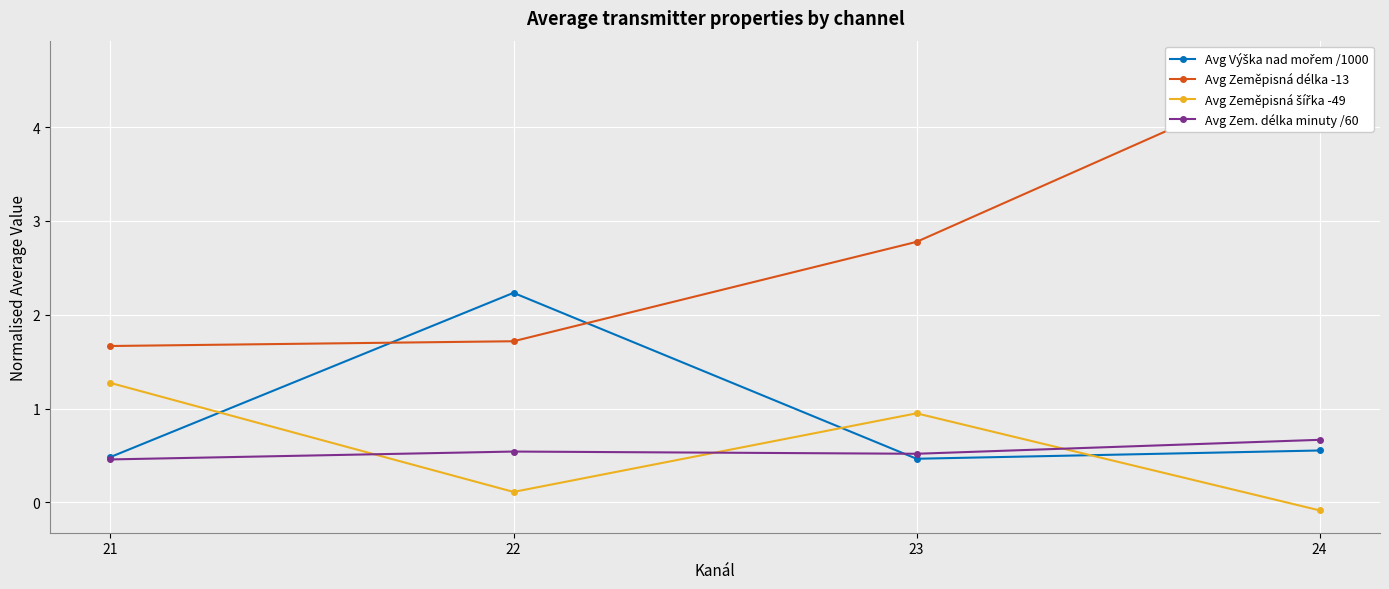

What is the difference between the maximum and second lowest values in the Avg Zeměpisná šířka -49 series?

1.2